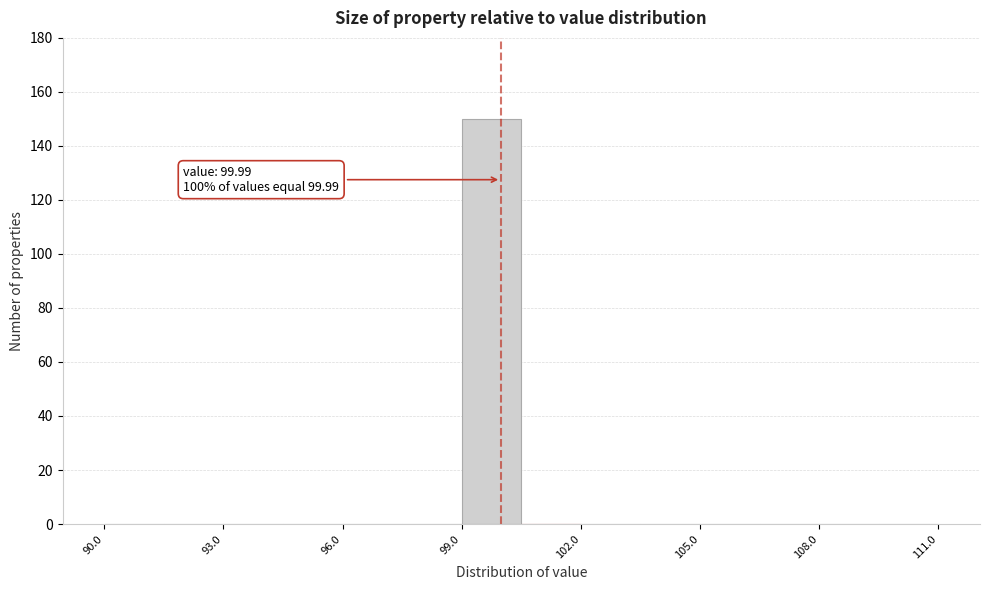

Read against the x-axis, roughly where is the centre of the tallest bar?

100.0